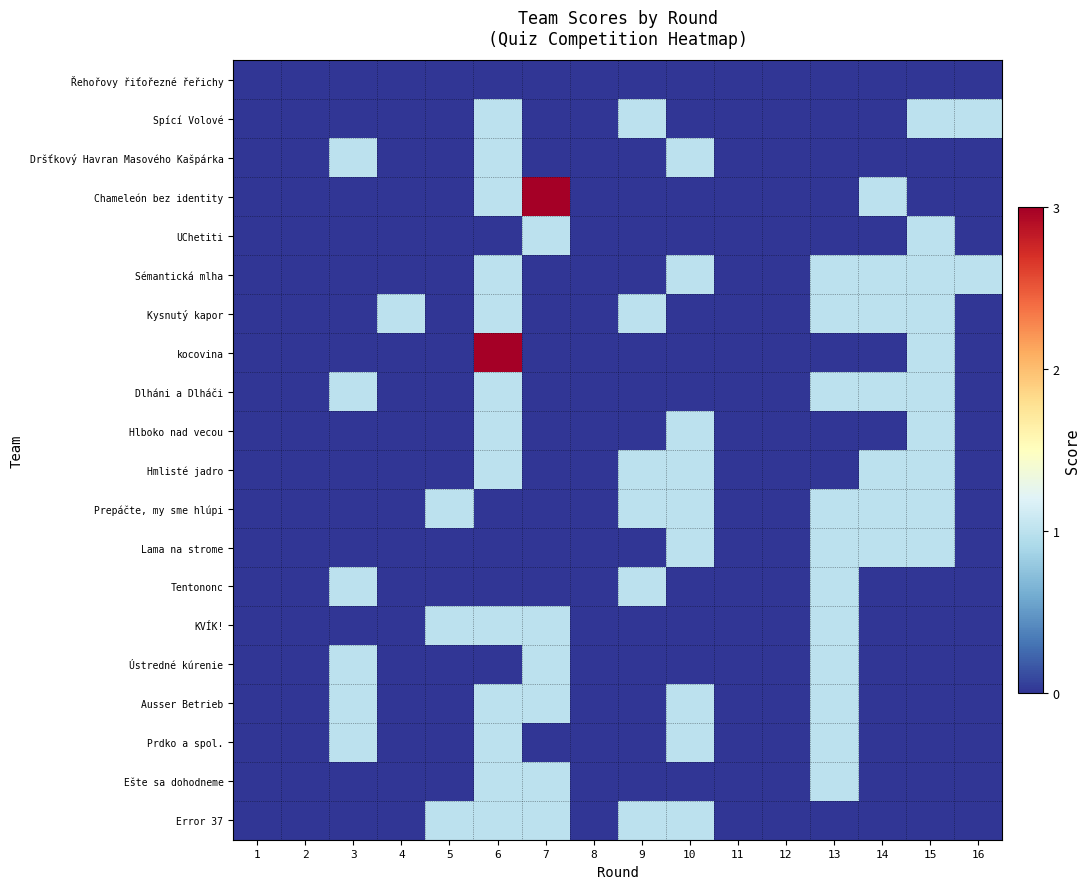

How many categories are shown in the chart?

16